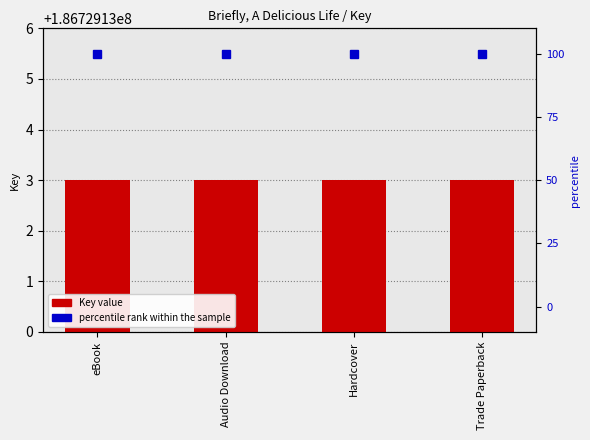

What are all the series names shown in the legend?

Key, percentile rank within the sample